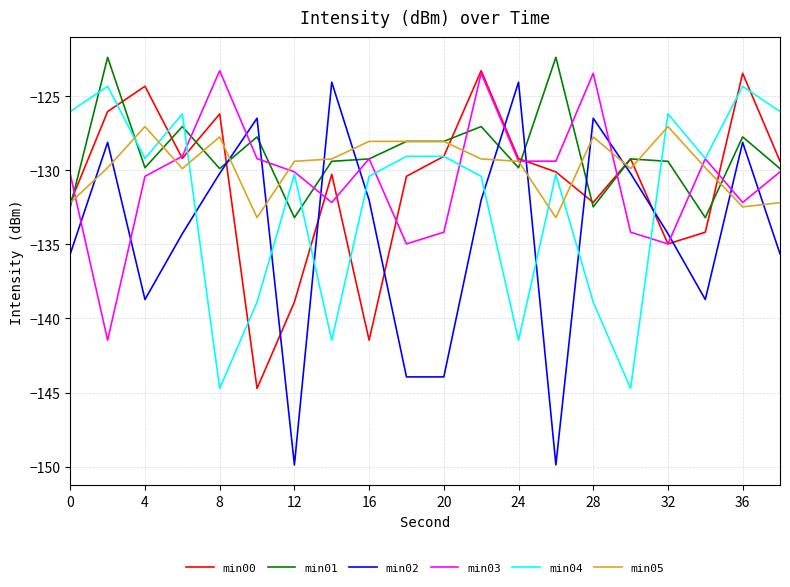

What is the highest value of the min03 series?

-123.3